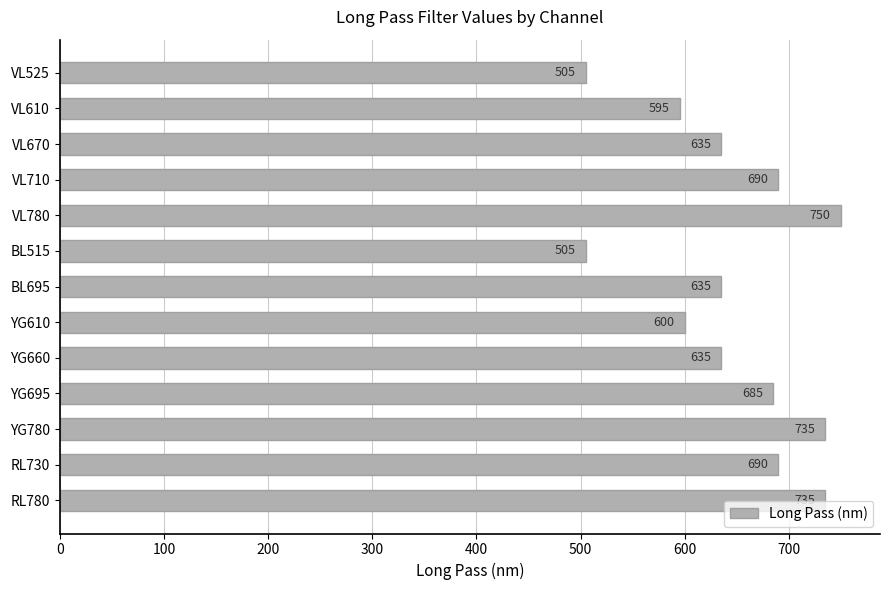

What position from the bottom is RL780?

1